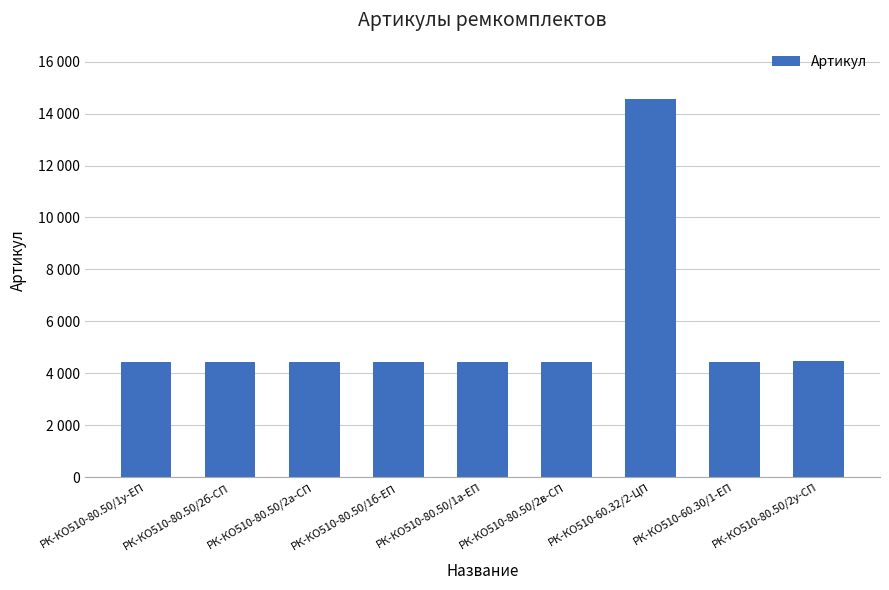

Are the bars horizontal?

No